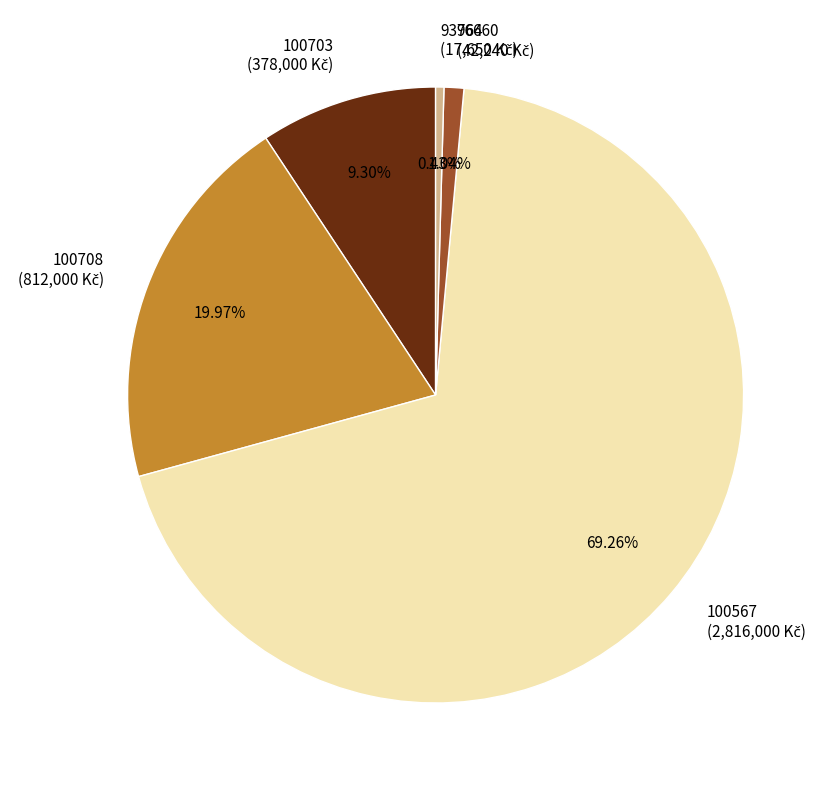

True or false: 100703 accounts for 9% of the total.

True